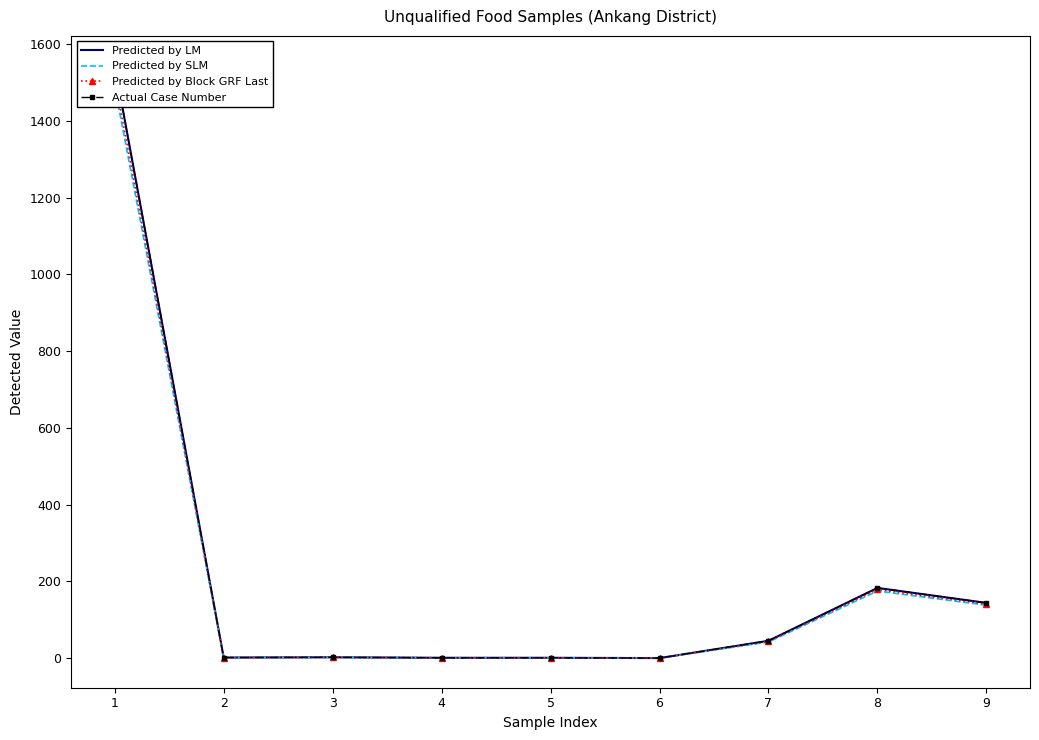

What value does the Predicted by Block GRF Last series have at 2?

2.2